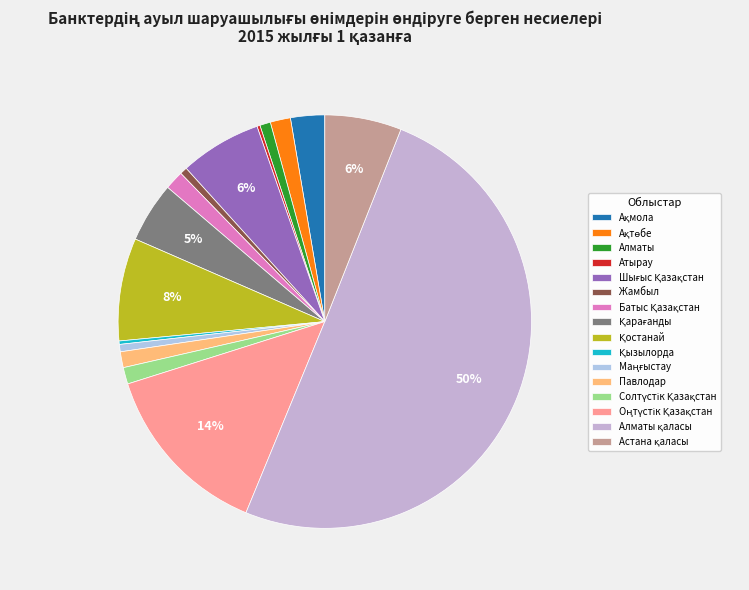

Combined, what portion of the pie is Атырау and Қостанай?

8.3%